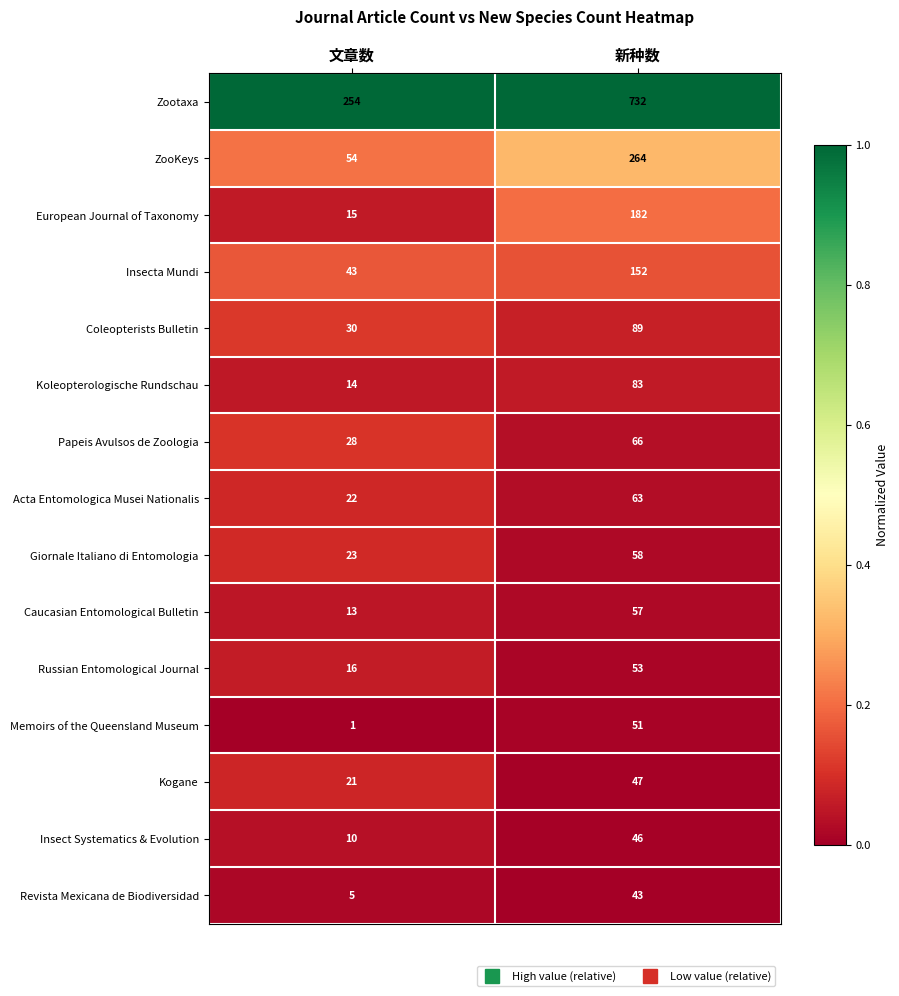

What is the difference between the ZooKeys values at 文章数 and 新种数?

210